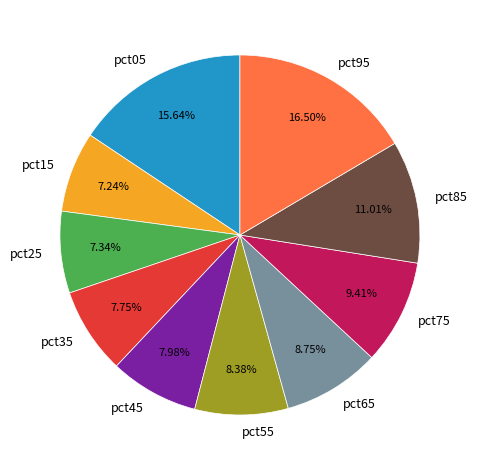

Is there a majority slice in this chart?

No